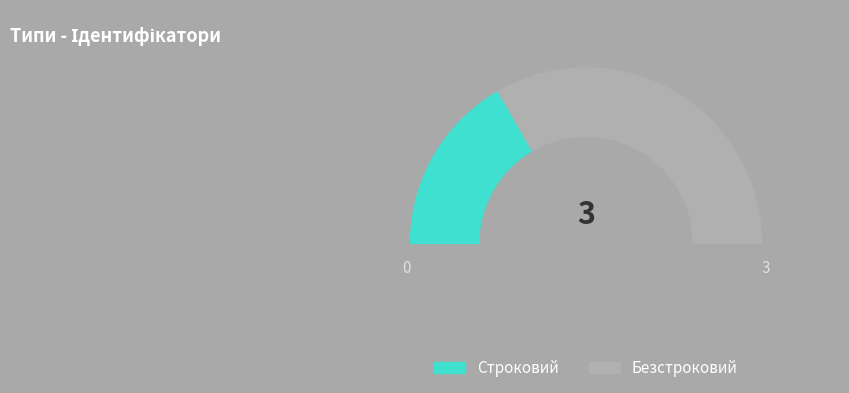

The Безстроковий slice represents 67% of the pie. True or false?

True